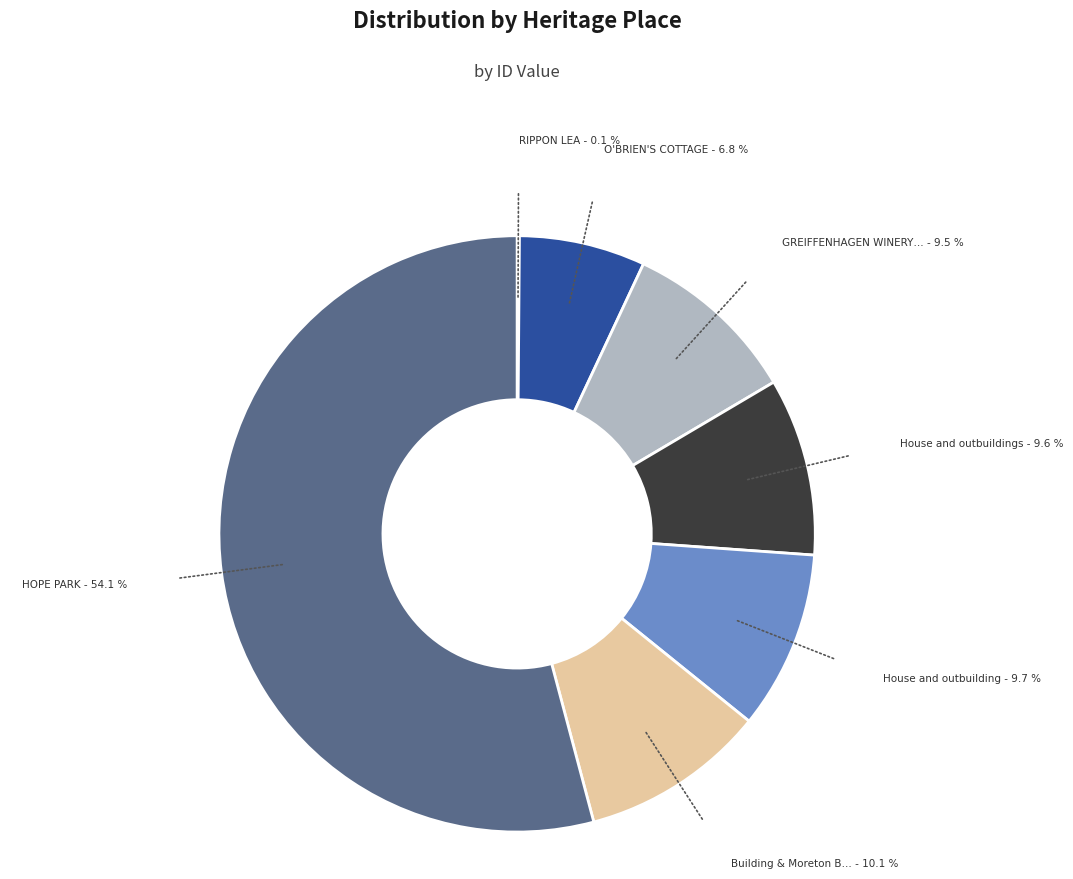

Does any single category account for the majority?

Yes